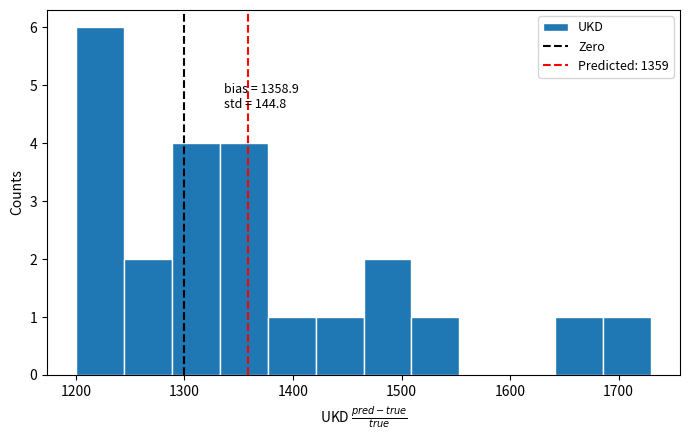

Over which range of the x-axis is the bar tallest?

1200 to 1240